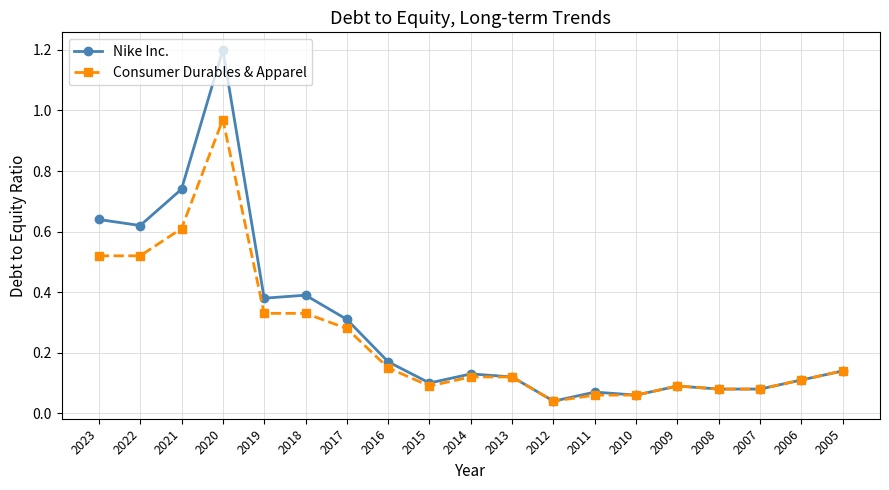

True or false: Consumer Durables & Apparel has a value of 0.5 at 2019.

False